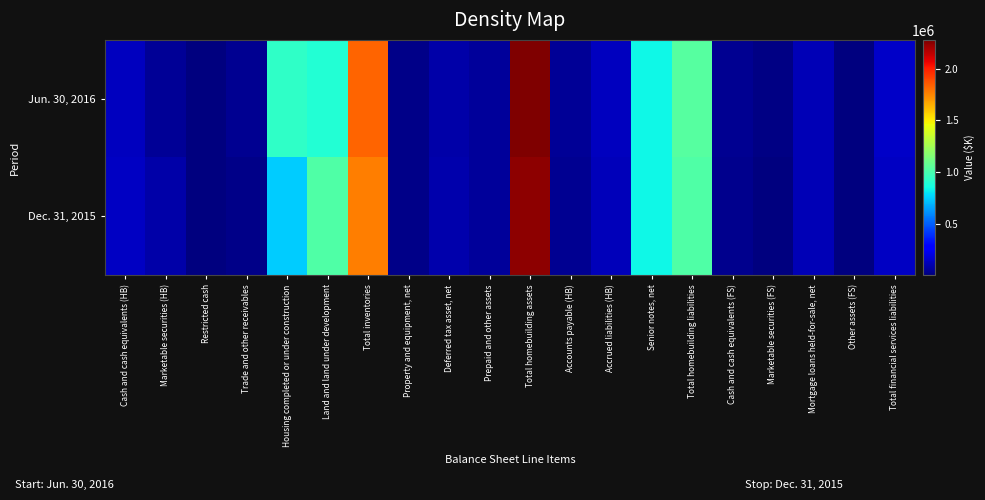

What is the spread (max minus min) of values at Other assets (FS)?

3883